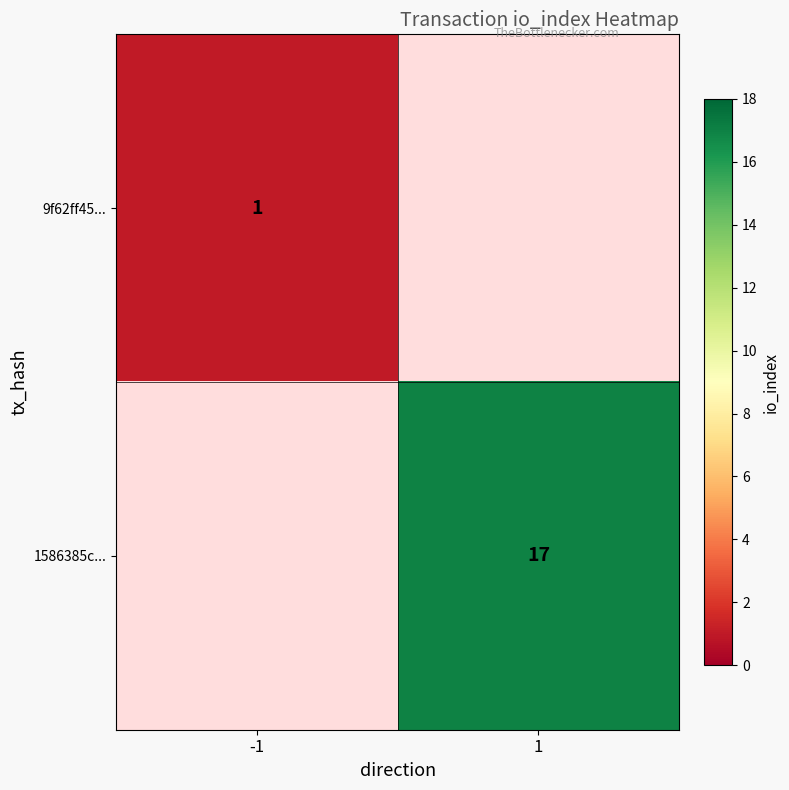

At how many categories does at least one series exceed 11?

1